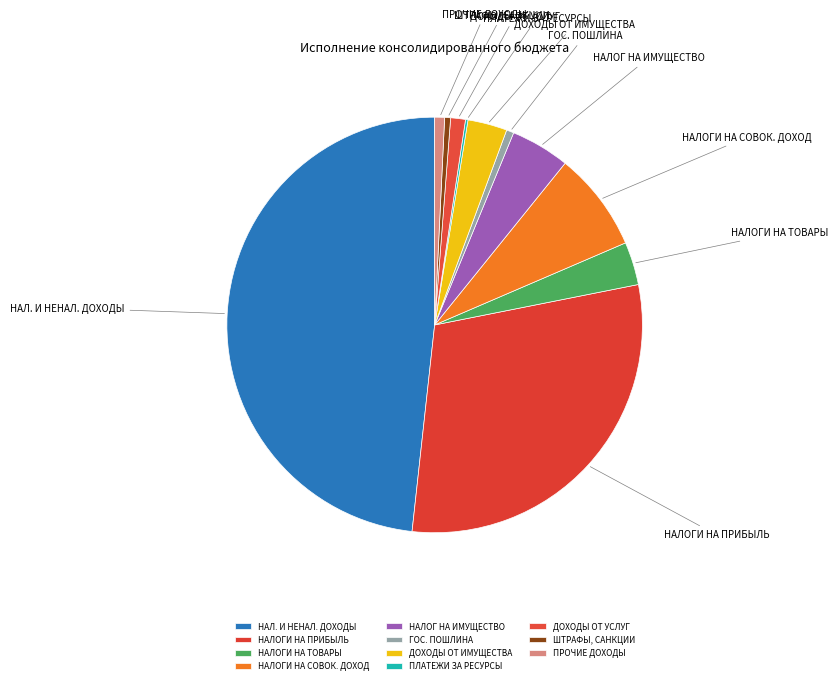

Which has a higher value, ГОС. ПОШЛИНА or НАЛОГИ НА ПРИБЫЛЬ?

НАЛОГИ НА ПРИБЫЛЬ